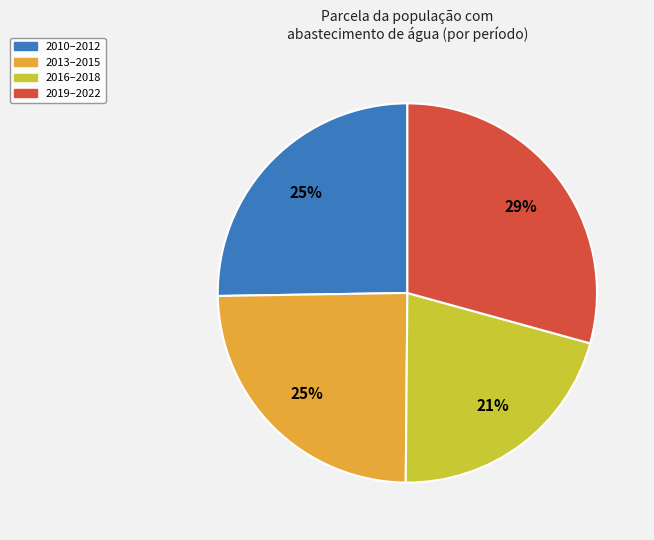

The 2010–2012 slice represents 25% of the pie. True or false?

True